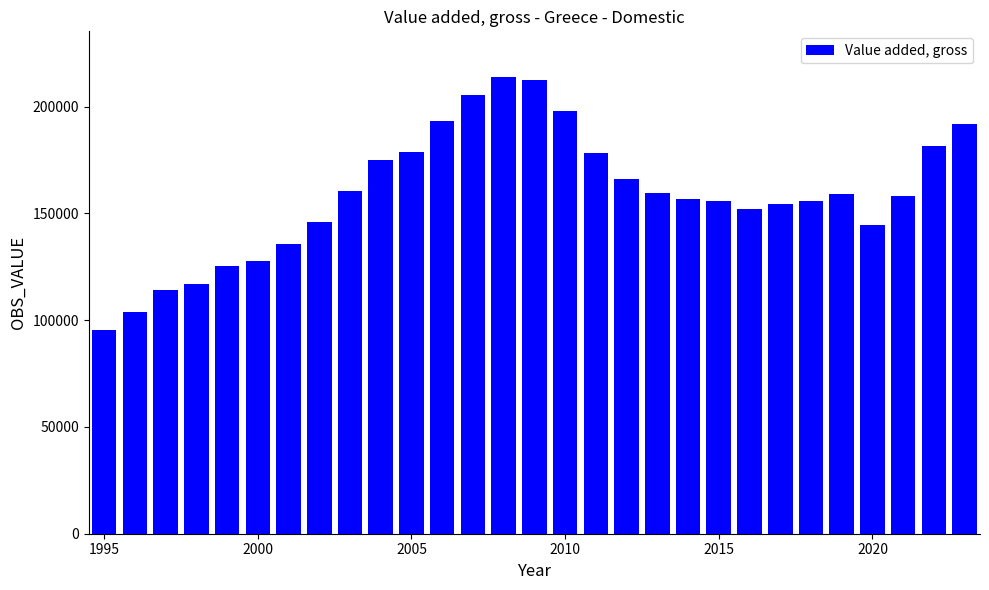

What is the maximum value shown in the chart?

213818.9